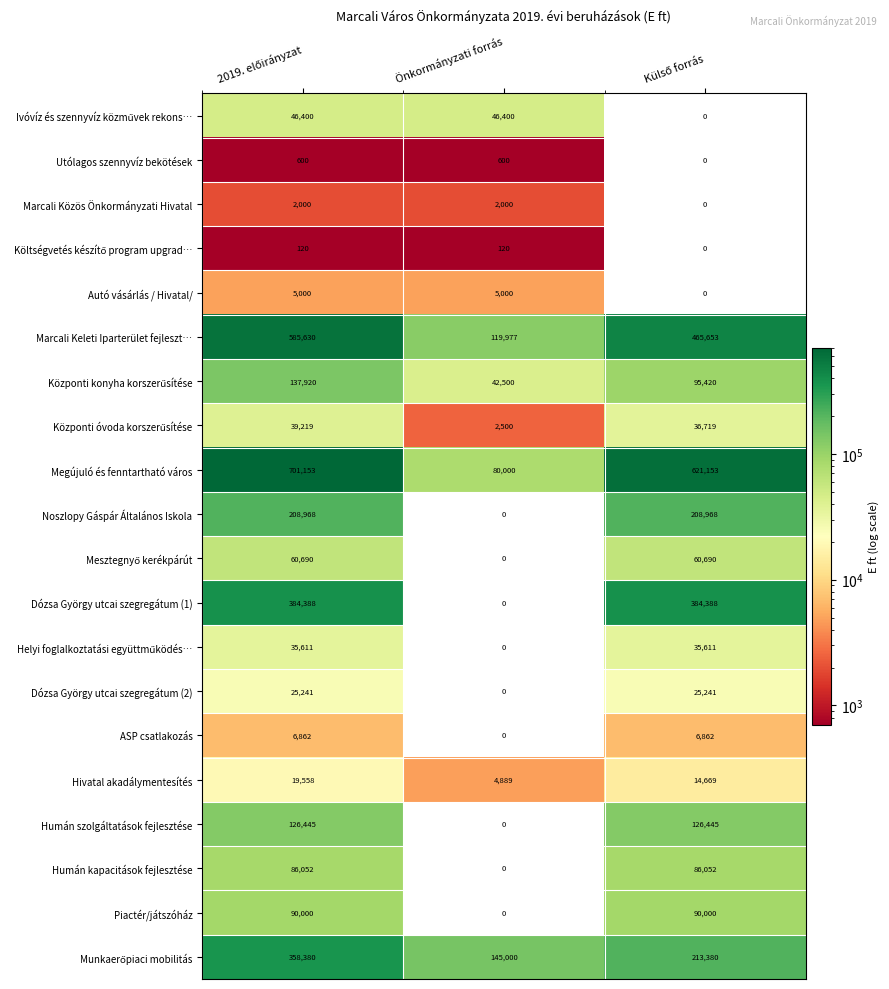

Which category has the lowest value in the Humán kapacitások fejlesztése series?

Önkormányzati forrás